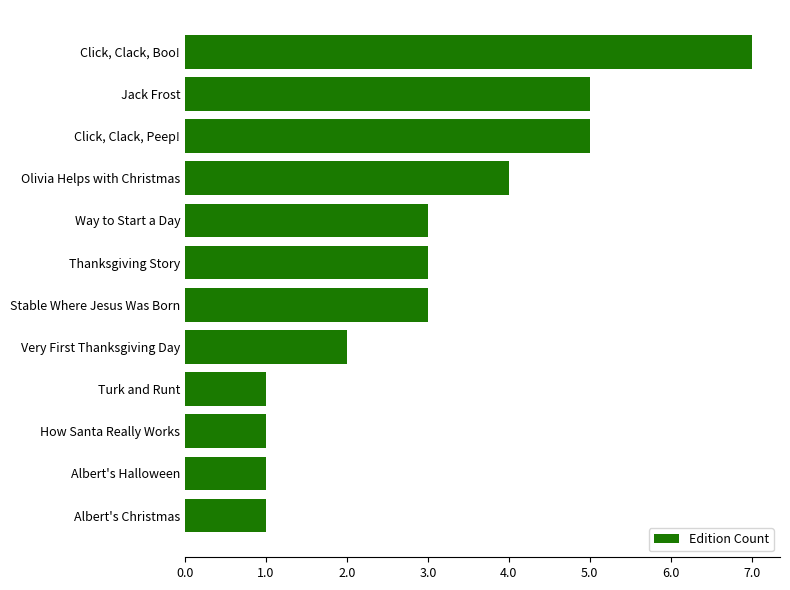

What is the minimum value shown in the chart?

1